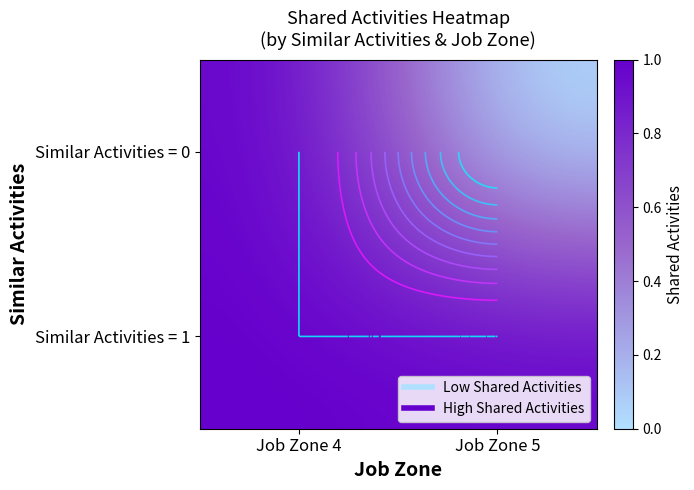

Which category has the highest value across all series?

Job Zone 4